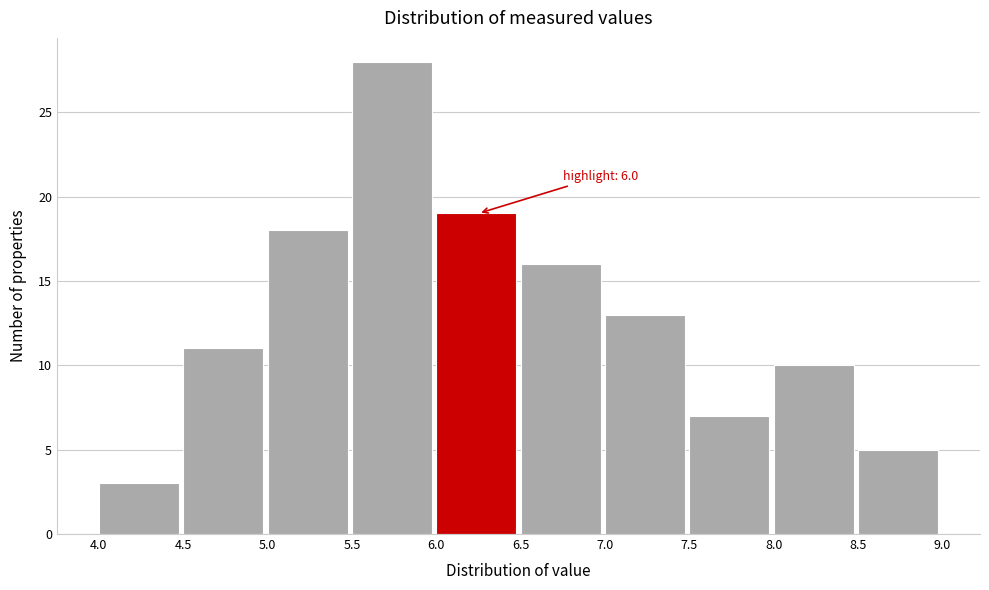

Over which range of the x-axis is the bar tallest?

5.5 to 6.0